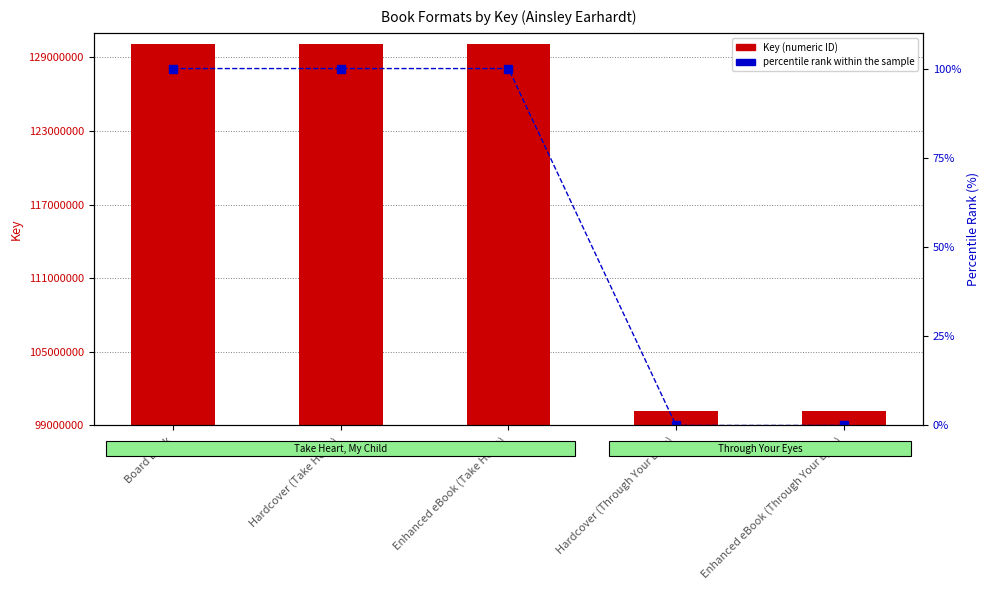

True or false: percentile rank within the sample has a value of 47 at Hardcover (Take Heart).

False